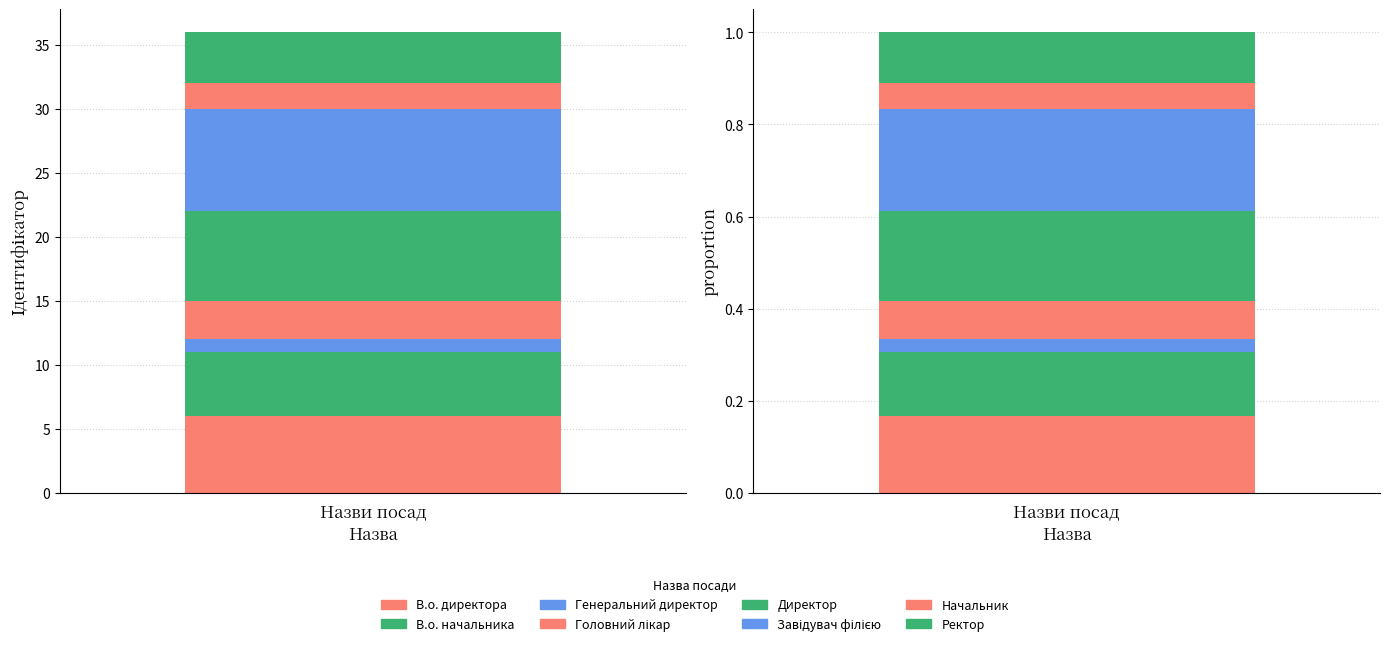

What is the label of the 6th bar from the right?

Генеральний директор